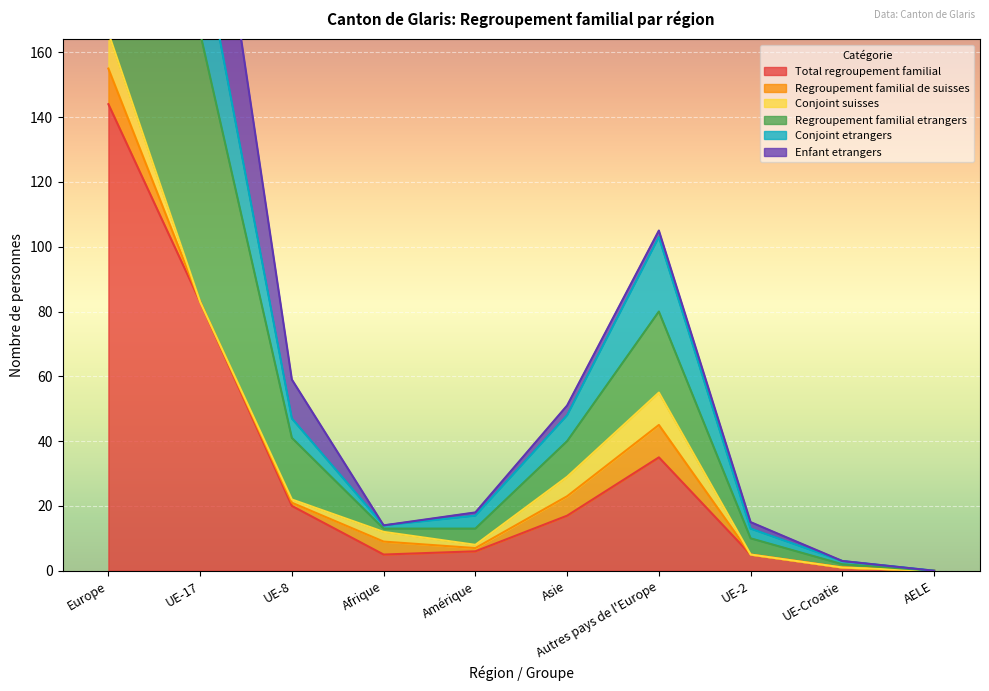

True or false: Regroupement familial etrangers and Total regroupement familial cross at least once.

False